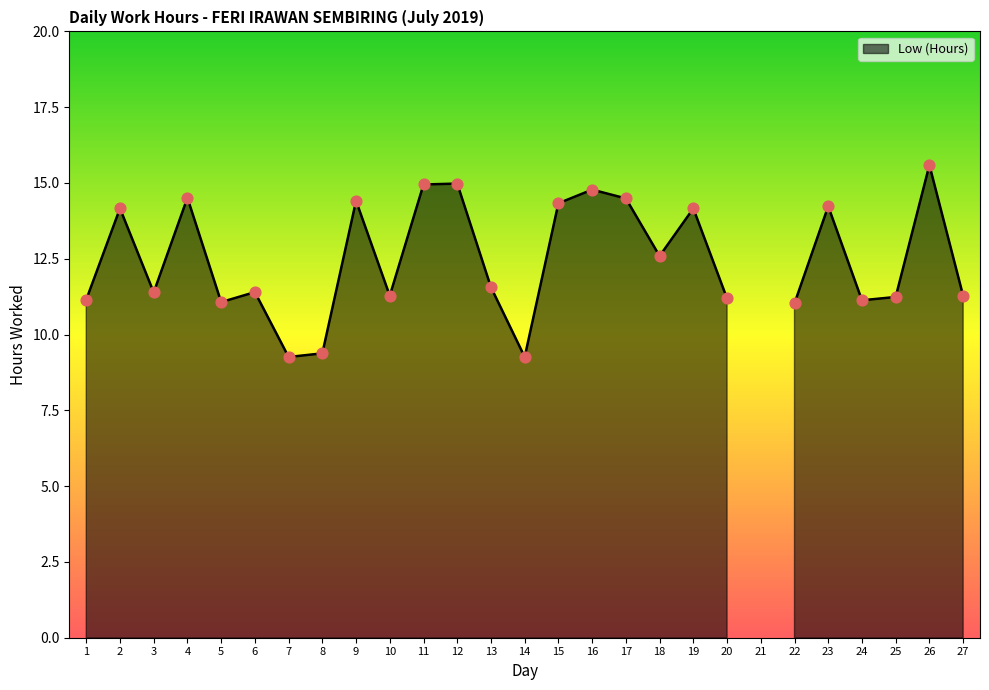

What is the change in value from 3 to 25?

-0.2